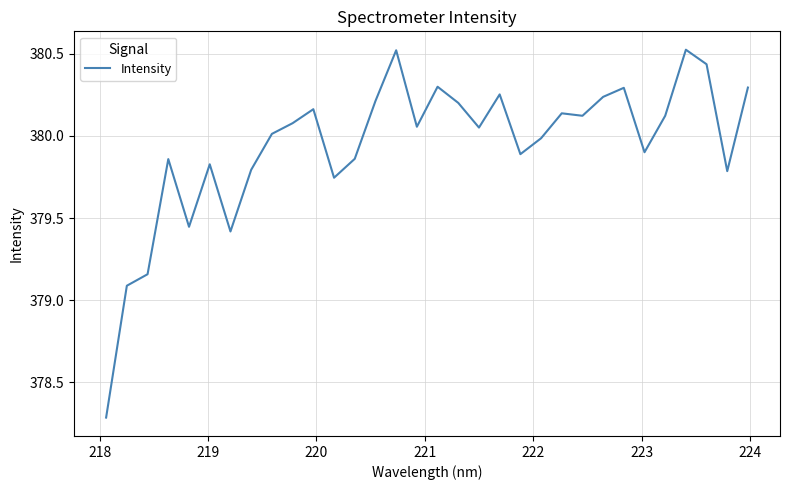

Is this an area chart (filled region under the line)?

No